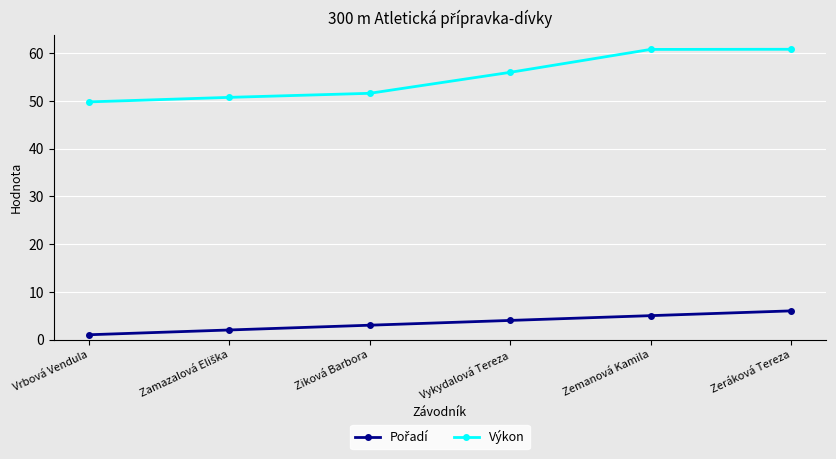

Which series has the widest spread of values?

Výkon